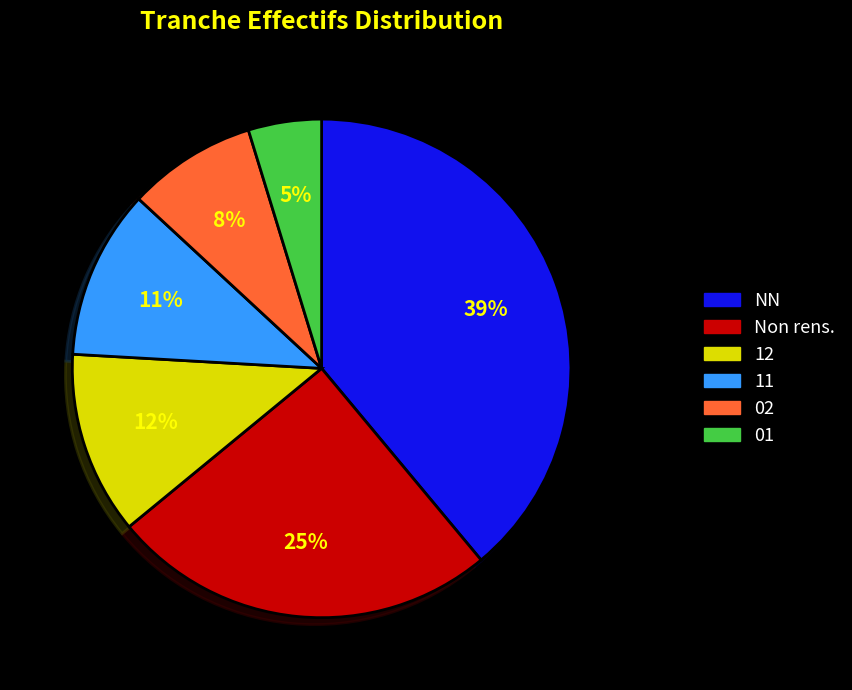

Is there a majority slice in this chart?

No